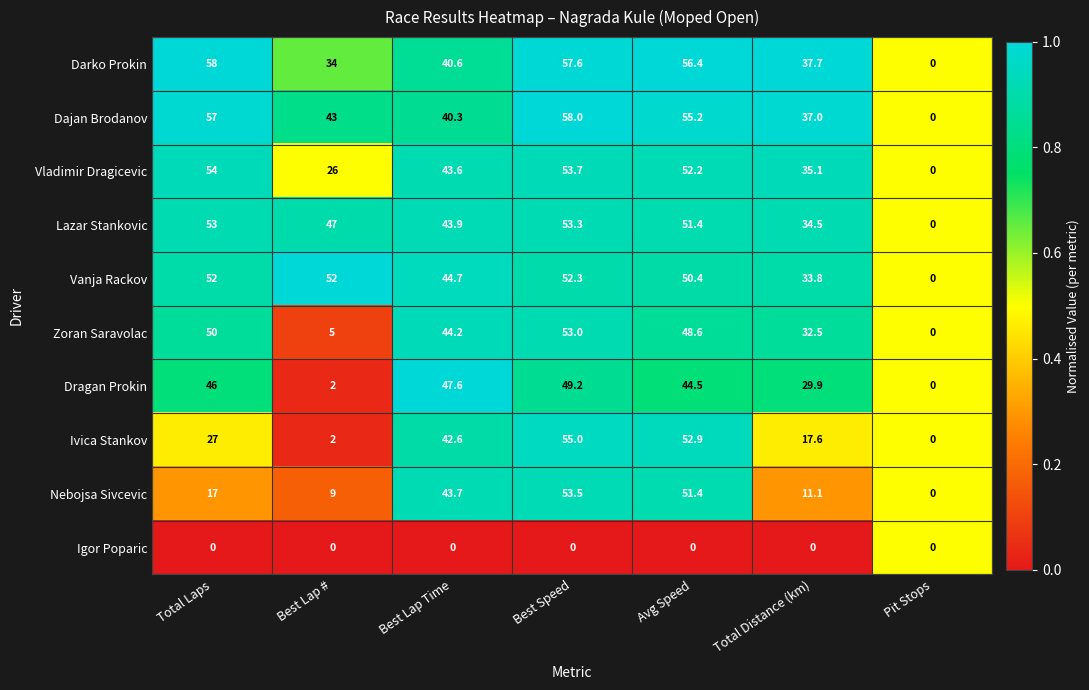

What is the difference between the maximum and minimum values in the Vladimir Dragicevic series?

54.0